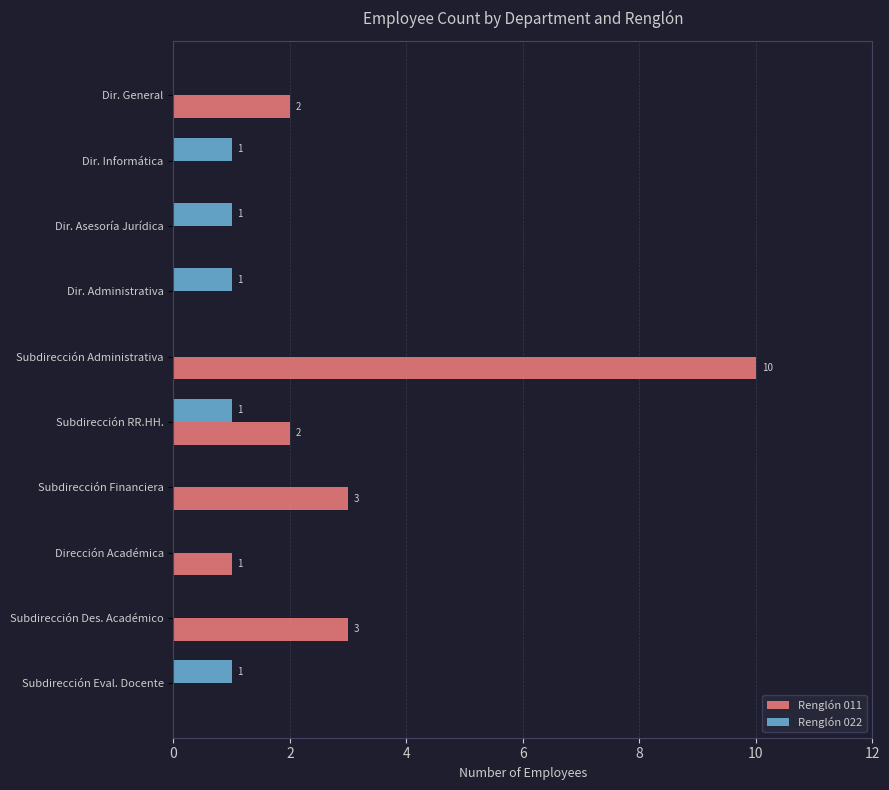

The Renglón 011 series shows 0 at Dir. Informática. True or false?

True